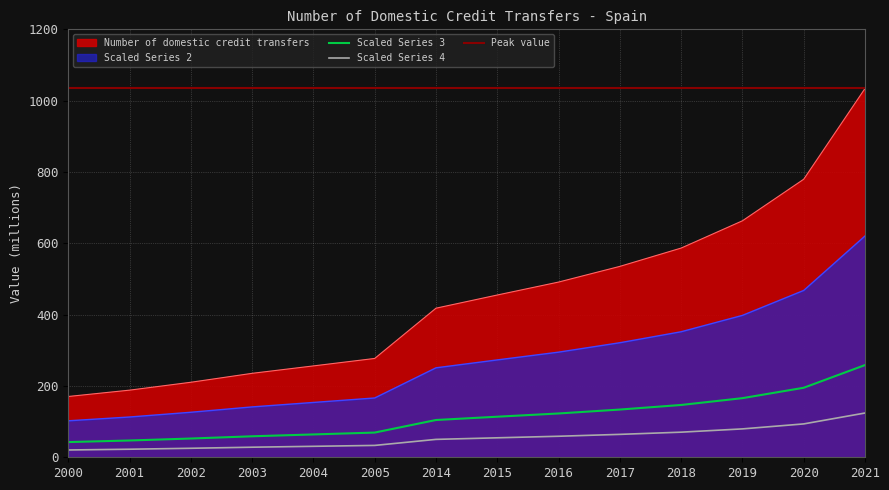

What is the value of the 3rd point from the left?

210.4